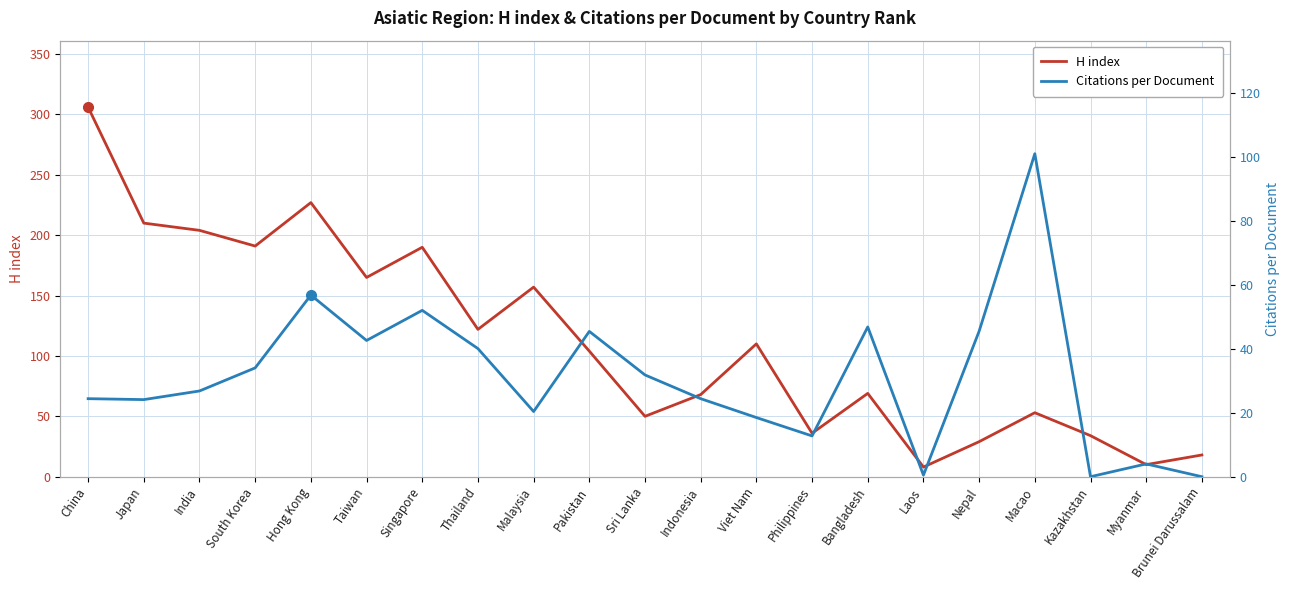

Is the value of H index at Myanmar greater than the value of Citations per Document at Thailand?

No